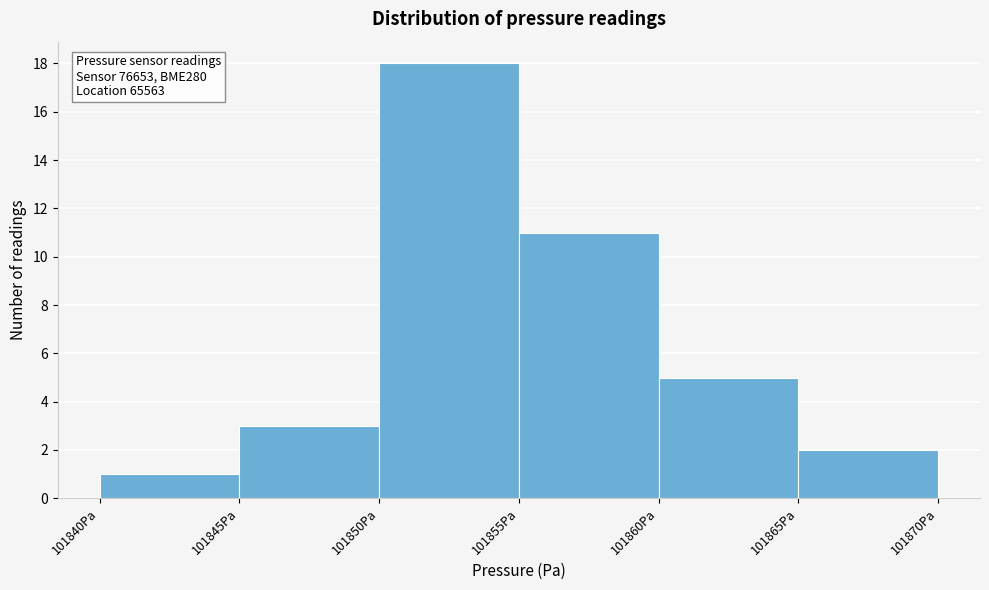

Over which range of the x-axis is the bar tallest?

101850 to 101855